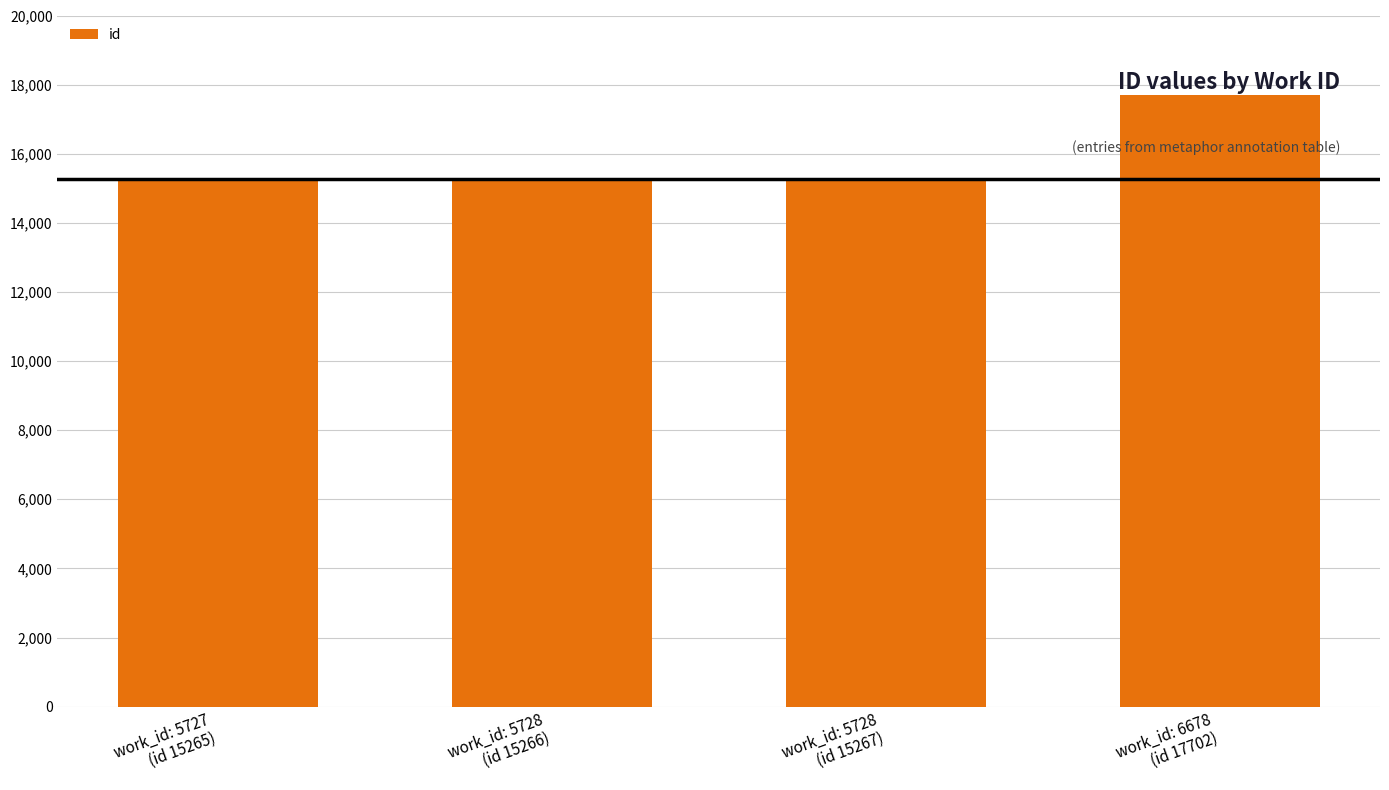

What is the smallest value displayed?

15265